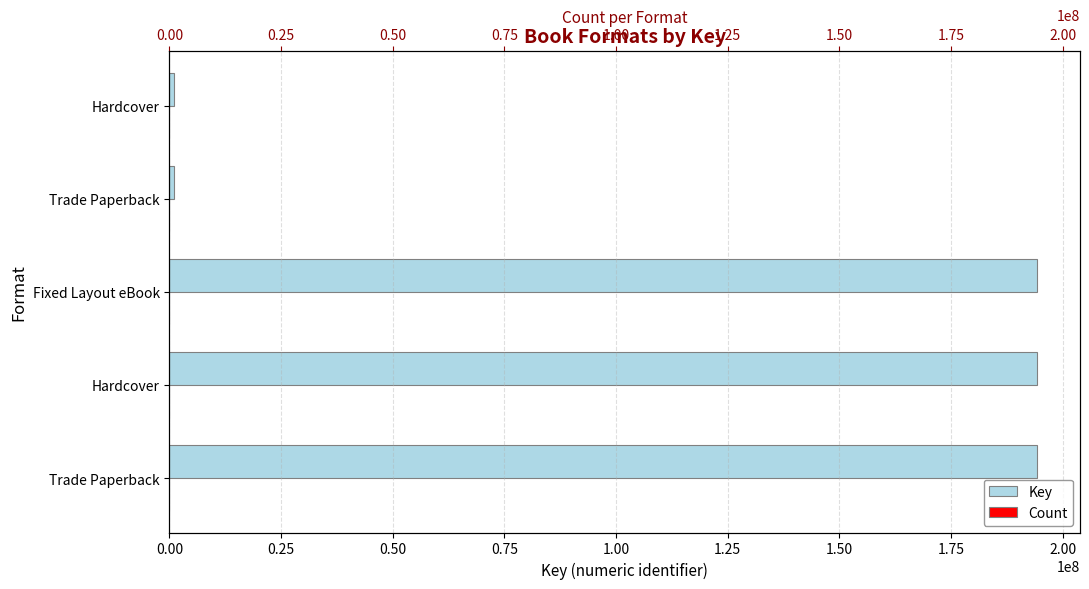

Rank the series by their average value, from lowest to highest.

Count, Key